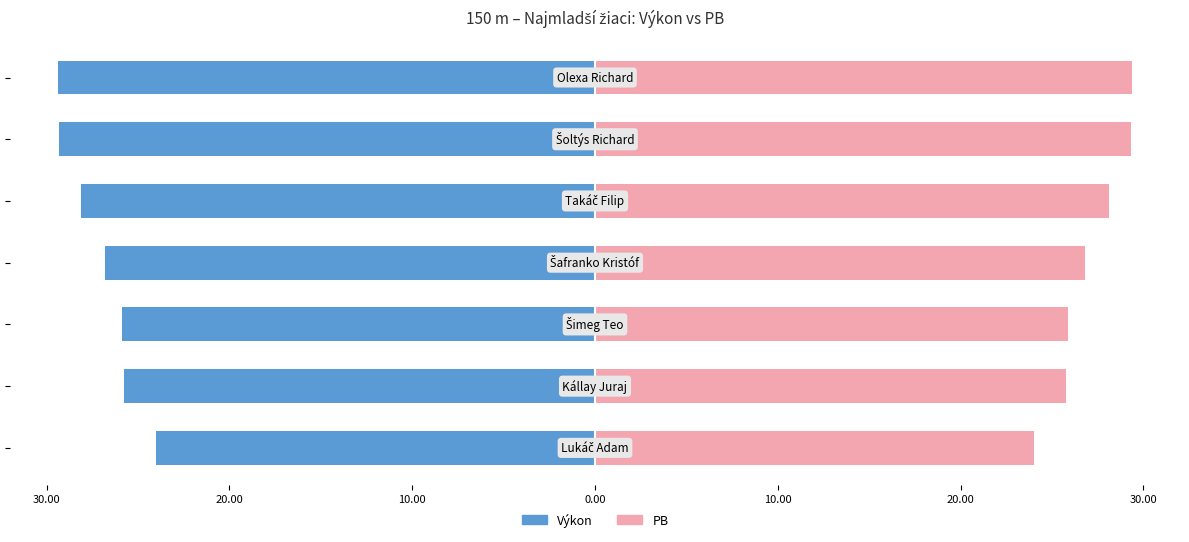

How many distinct data groups are displayed?

2